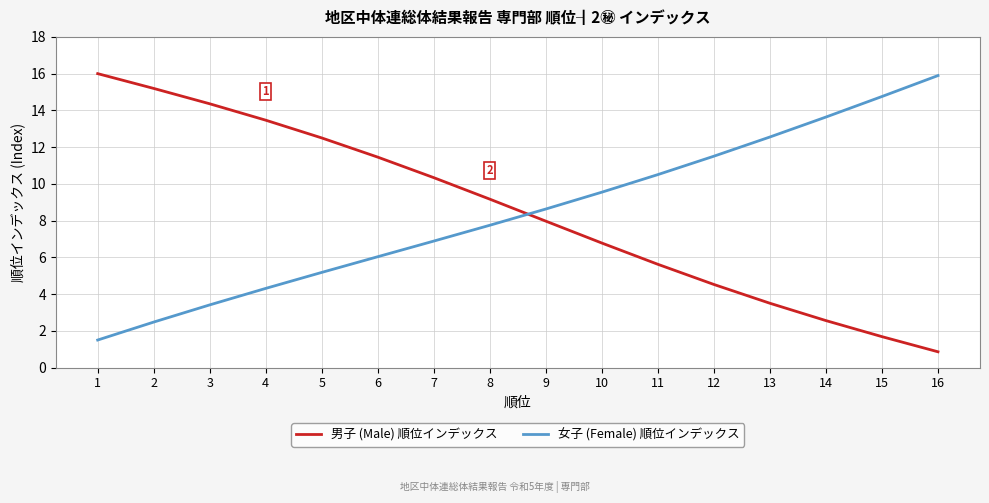

Does the chart display data point markers on the line(s)?

No